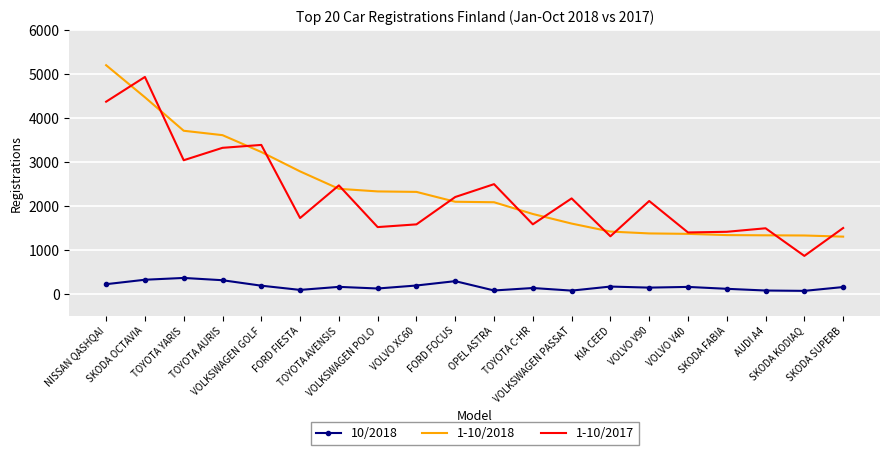

Is it true that 10/2018 equals 285 at FORD FOCUS?

True